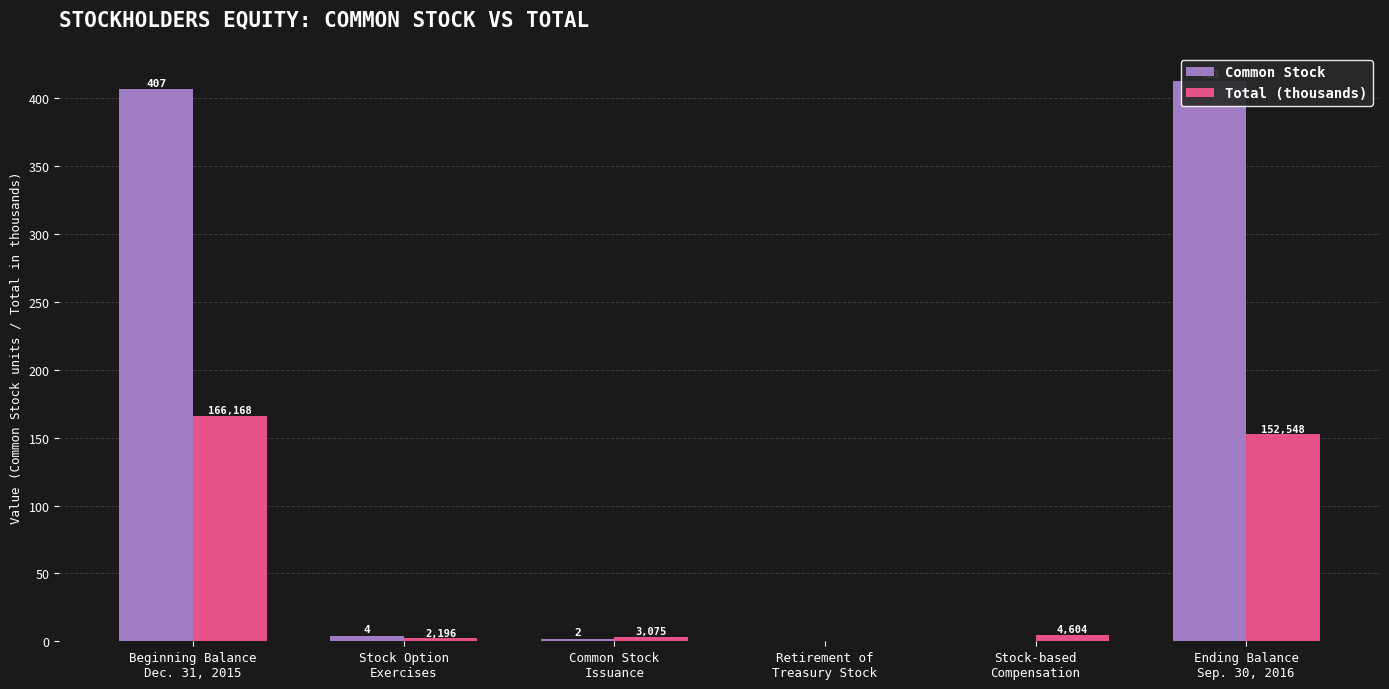

What is the average value of the Total (thousands) series?

54.8